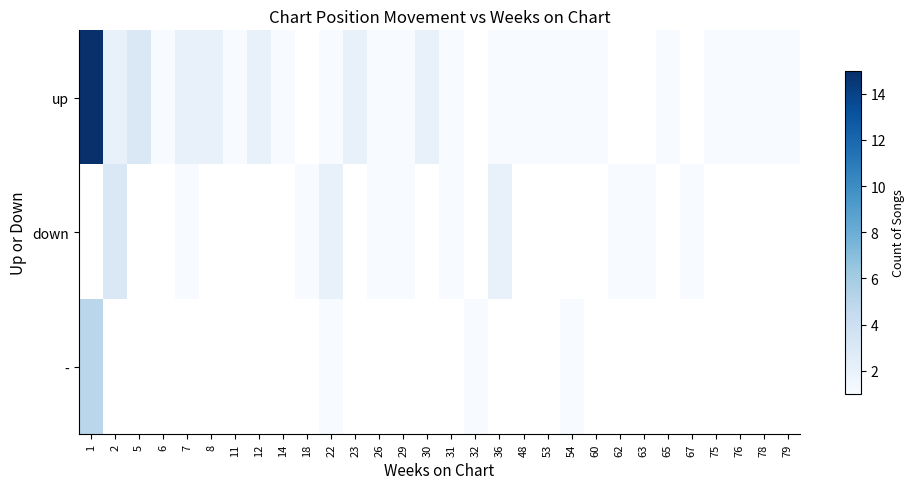

Is it true that up equals 1.5 at 31?

False